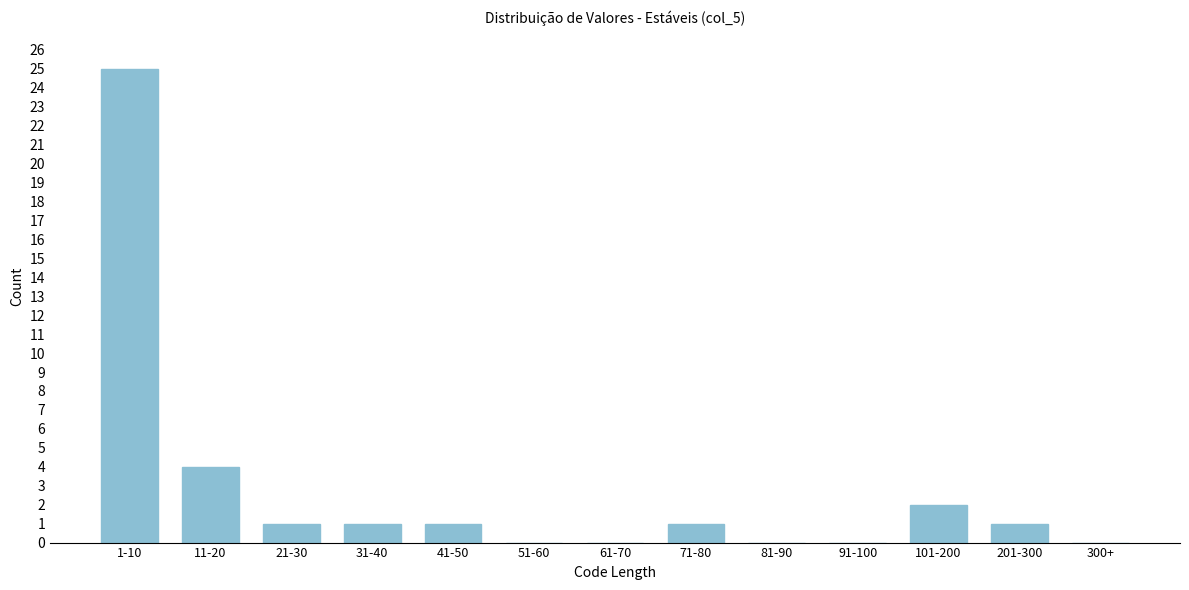

Reading left to right, what are all the values shown in this chart?

1-10=25	11-20=4	21-30=1	31-40=1	41-50=1	51-60=0	61-70=0	71-80=1	81-90=0	91-100=0	101-200=2	201-300=1	300+=0